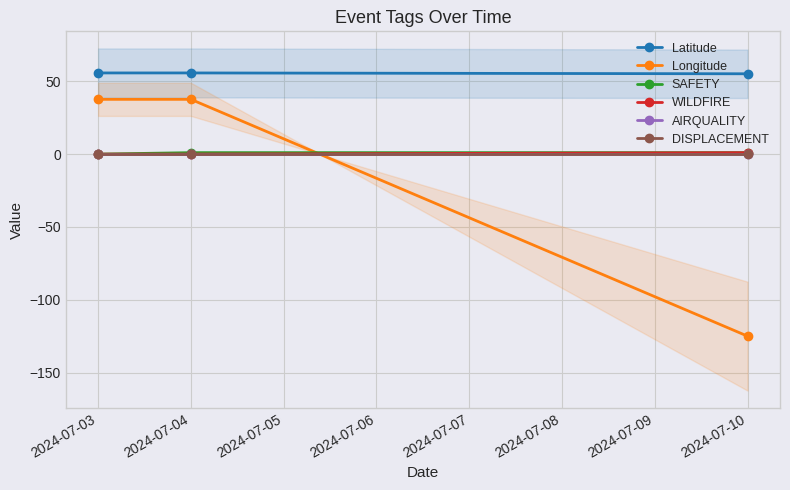

The Longitude series shows 14.5 at 2024-07-04. True or false?

False